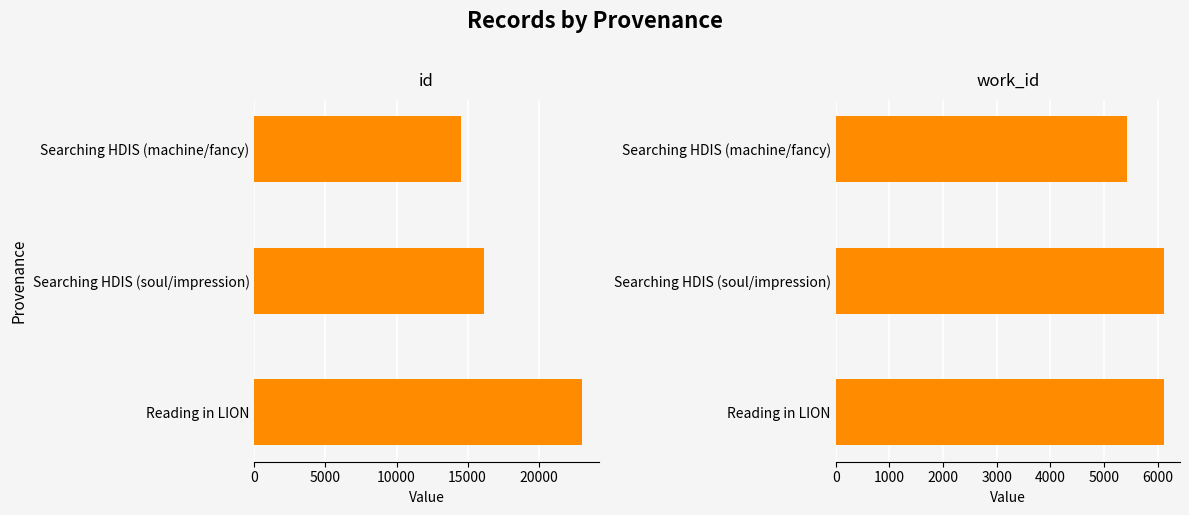

The id series shows 8001 at Reading in LION. True or false?

False